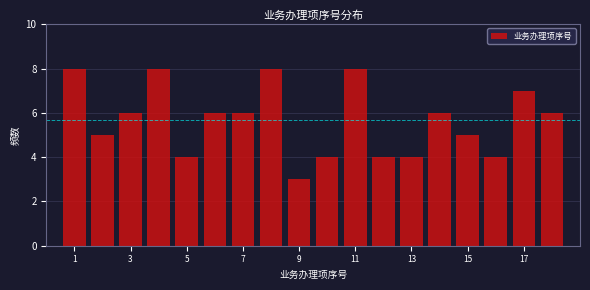

Reading left to right, list every bar in this chart as the range it spans on the x-axis followed by its height. Neither the bar edges nor the heights are printed on the chart, so give them approximately, as read against the axes.

0.5 to 1.5: 8
1.5 to 2.5: 5
2.5 to 3.5: 6
3.5 to 4.5: 8
4.5 to 5.5: 4
5.5 to 6.5: 6
6.5 to 7.5: 6
7.5 to 8.5: 8
8.5 to 9.5: 3
9.5 to 10.5: 4
10.5 to 11.5: 8
11.5 to 12.5: 4
12.5 to 13.5: 4
13.5 to 14.5: 6
14.5 to 15.5: 5
15.5 to 16.5: 4
16.5 to 17.5: 7
17.5 to 18.5: 6